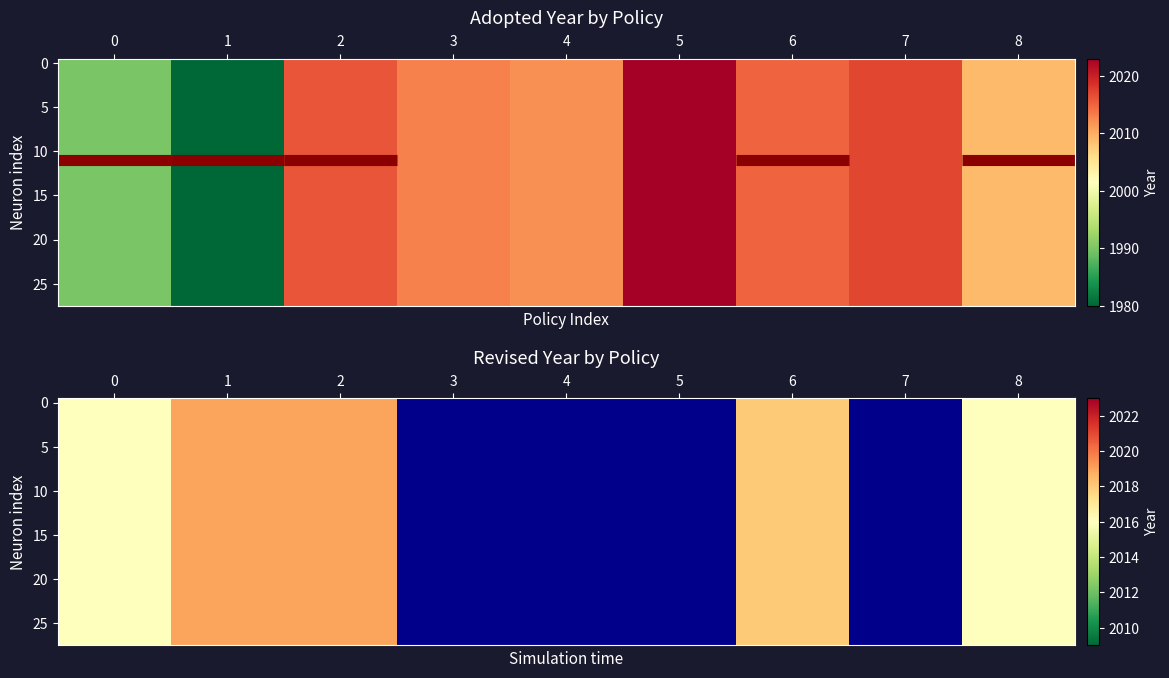

Which series changed the most between 2 and 7?

revised